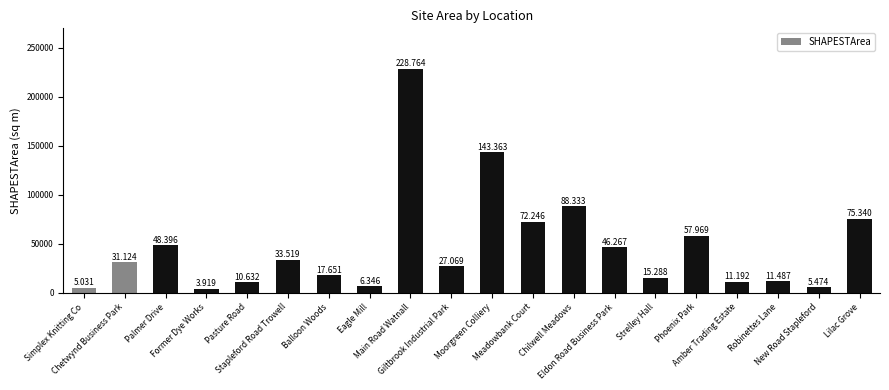

Where is the data nearest to the value 116341?

Moorgreen Colliery